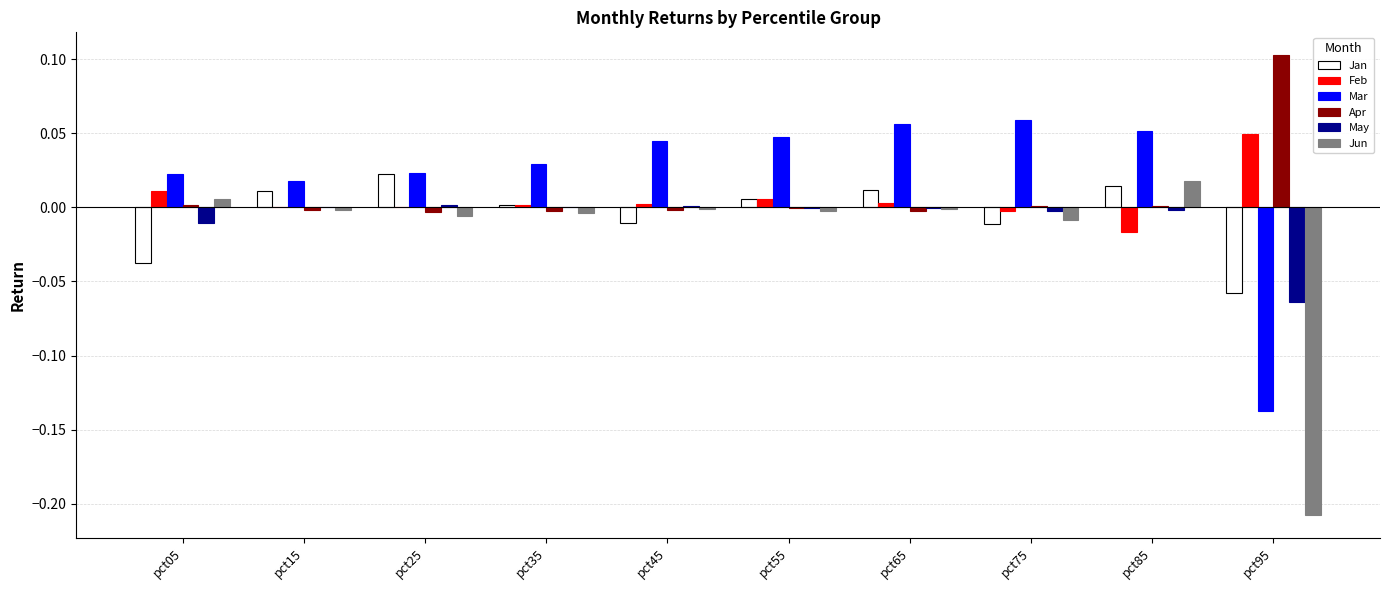

Which series has the widest spread of values?

Jun